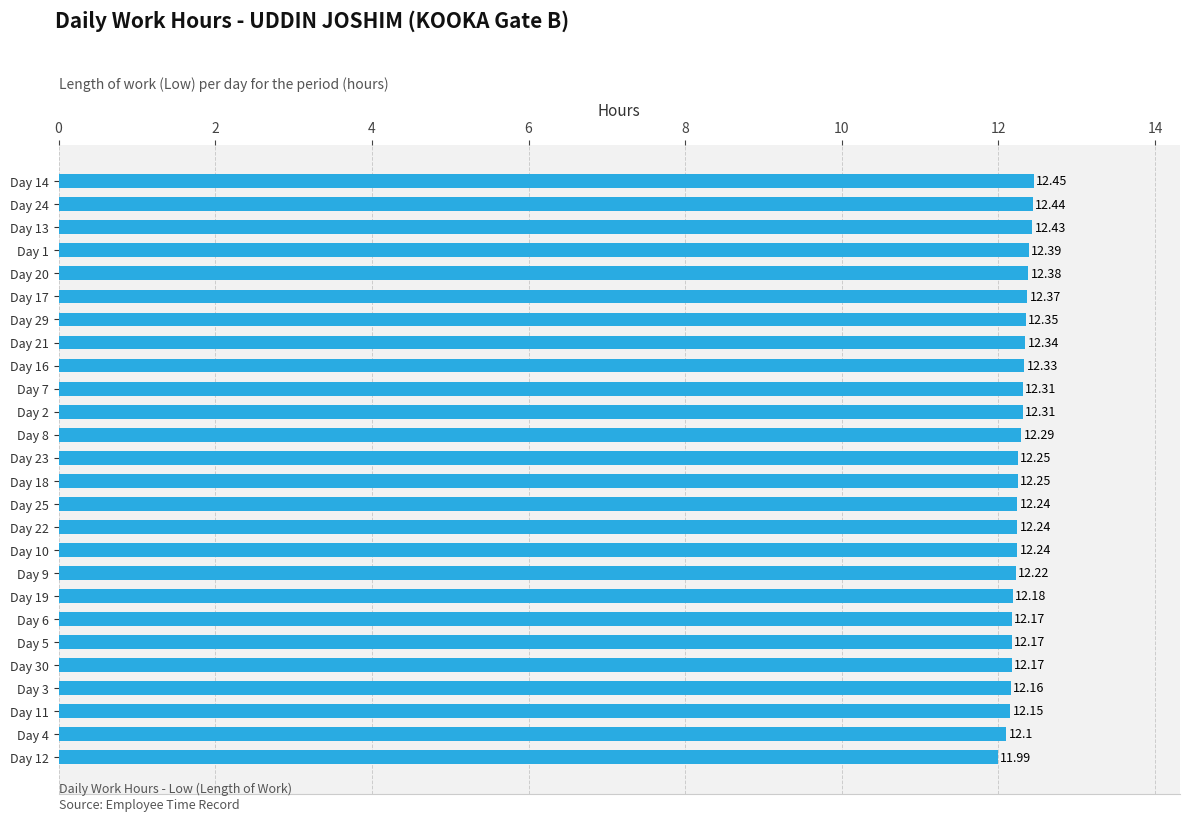

At which category does the chart reach its peak across all series?

Day 14